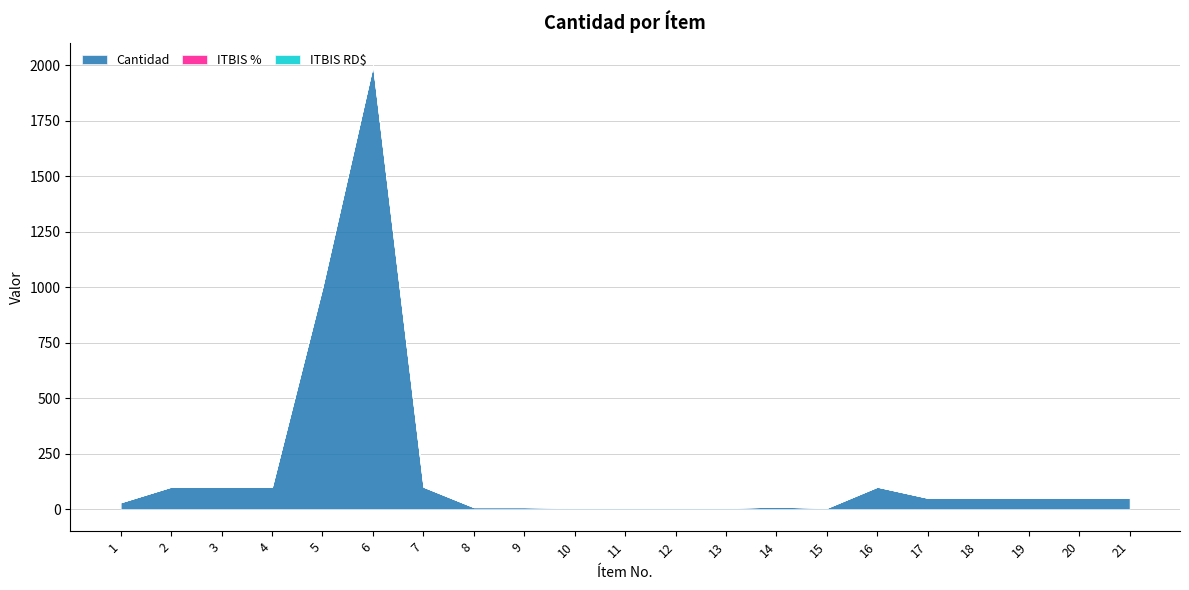

Reading right to left, what are all the values shown in this chart?

Cantidad: 50.0	50.0	50.0	50.0	50.0	100.0	5.0	10.0	5.0	5.0	5.0	5.0	8.0	8.0	100.0	2000.0	1000.0	100.0	100.0	100.0	30.0
ITBIS %: 0.2	0.2	0.2	0.2	0.2	0.2	0.2	0.2	0.2	0.2	0.2	0.2	0.2	0.2	0.2	0.2	0.2	0.2	0.2	0.2	0.2
ITBIS RD$: 0.0	0.0	0.0	0.0	0.0	0.0	0.0	0.0	0.0	0.0	0.0	0.0	0.0	0.0	0.0	0.0	0.0	0.0	0.0	0.0	0.0